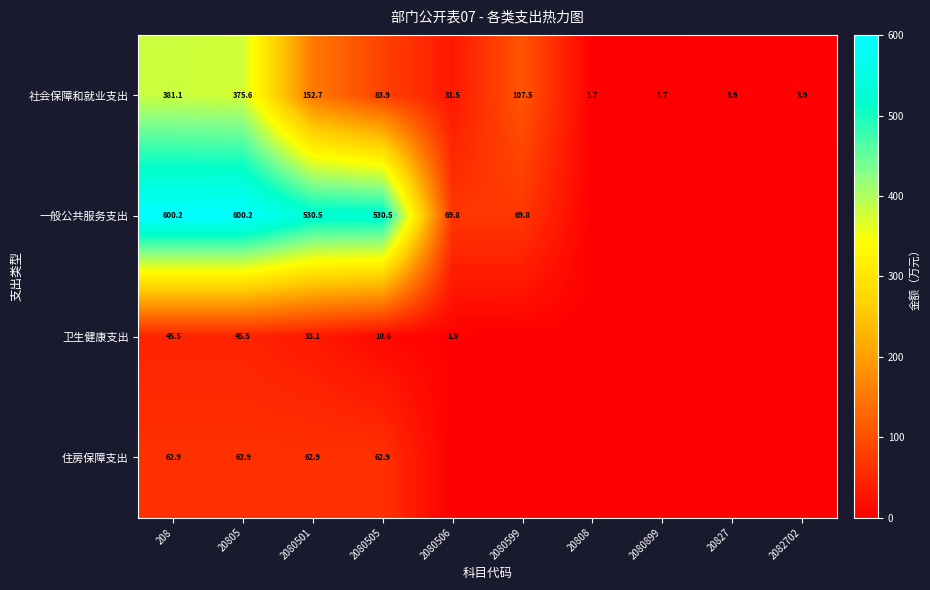

What is the total value across all series at 2080505?

687.9